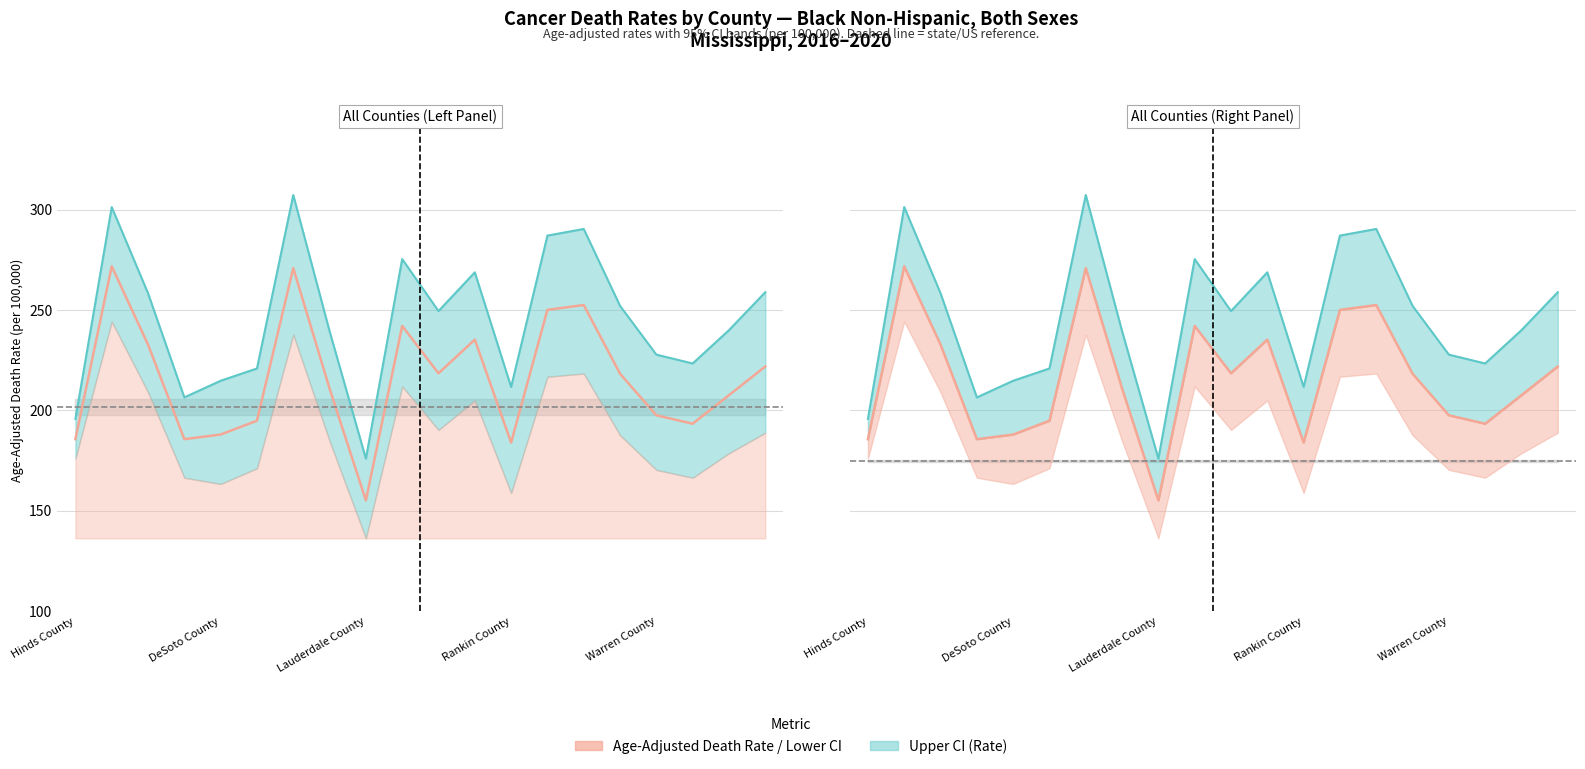

What is the approximate value at 13?

250.1